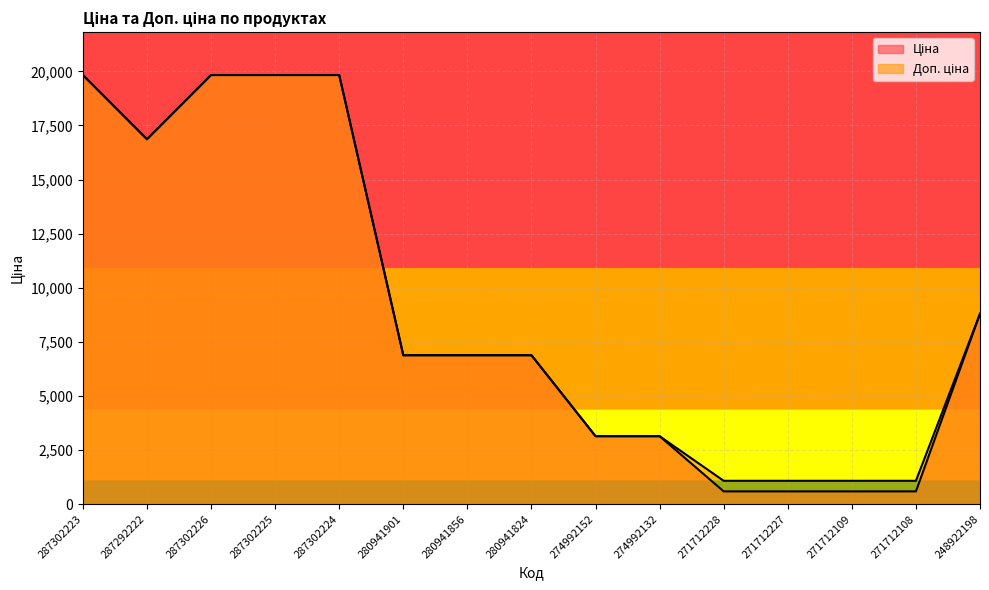

True or false: Ціна has more than 1 interior local peaks.

False